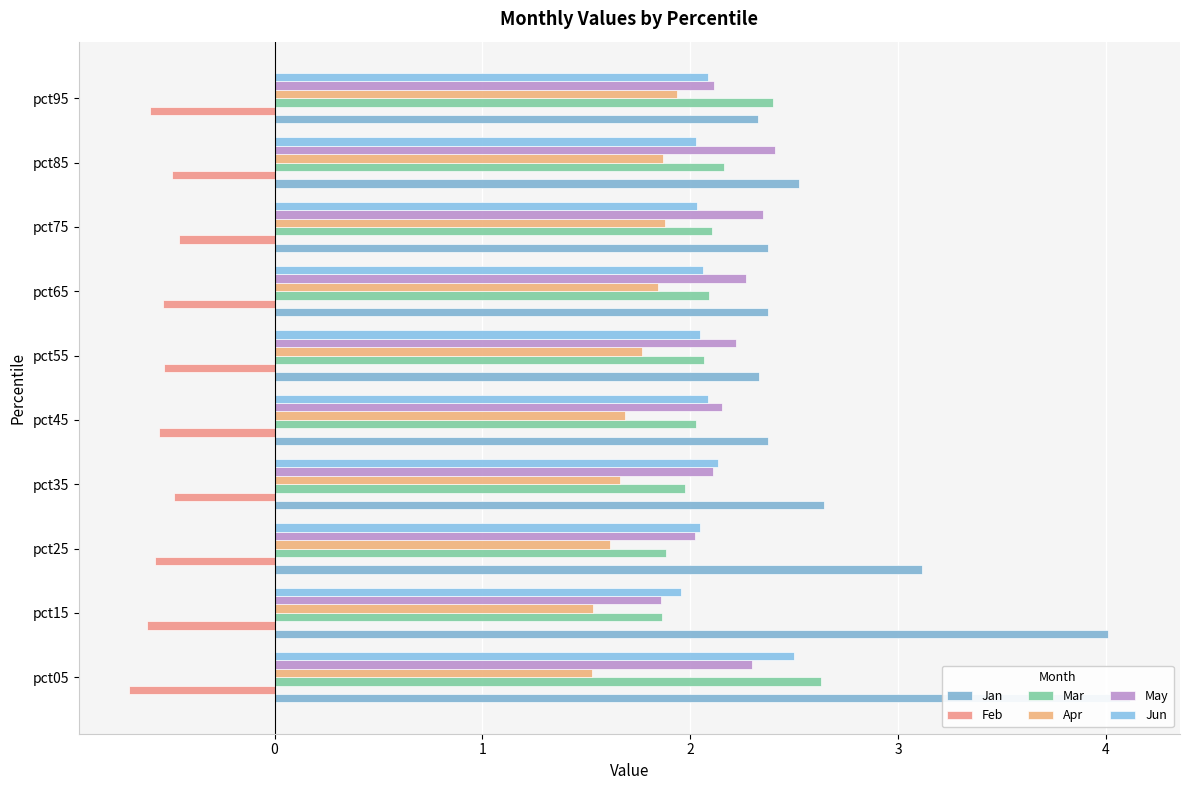

Does the chart contain any negative values?

Yes